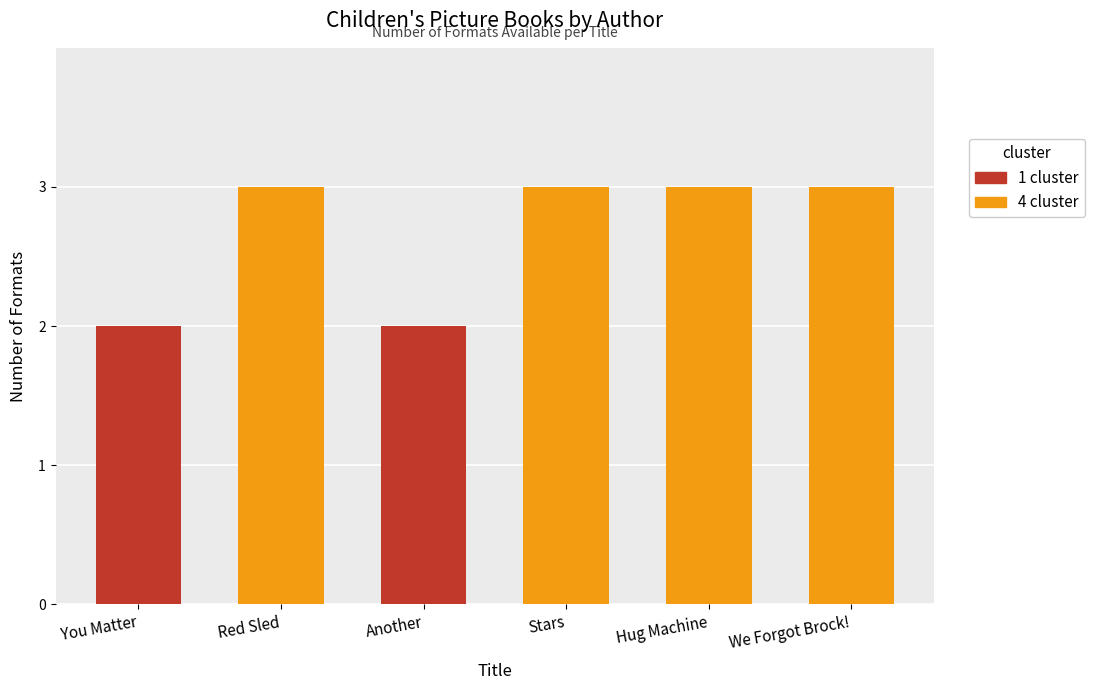

True or false: the data shows 5 at We Forgot Brock!.

False